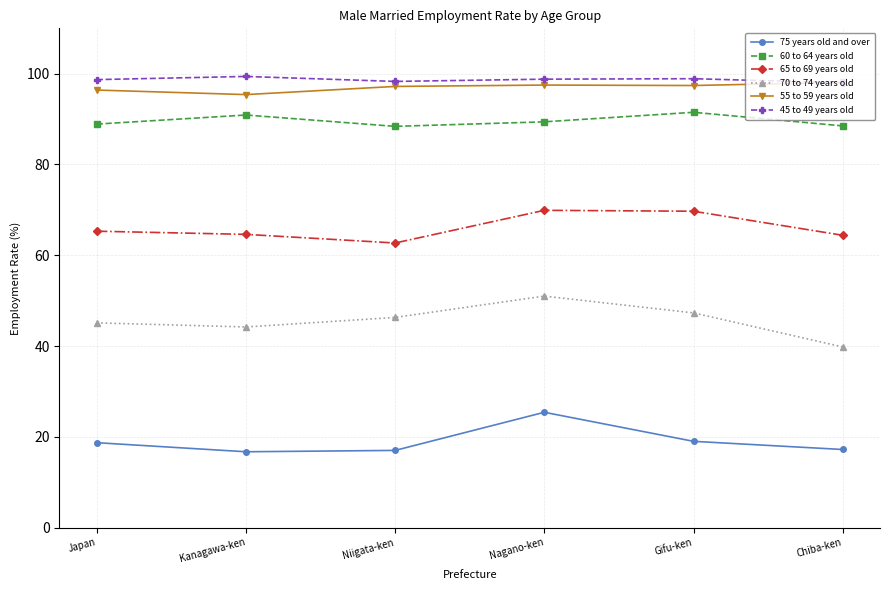

True or false: 65 to 69 years old and 70 to 74 years old cross at least once.

False